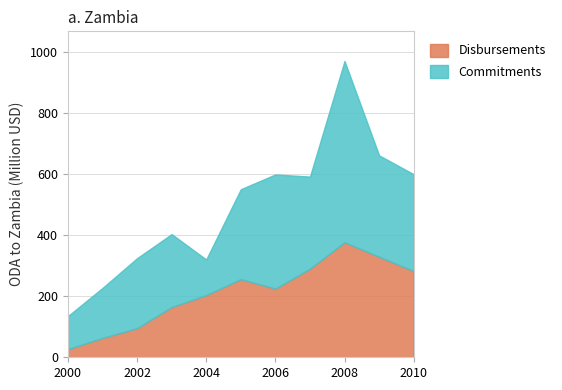

What is the maximum value shown in the chart?

594.0